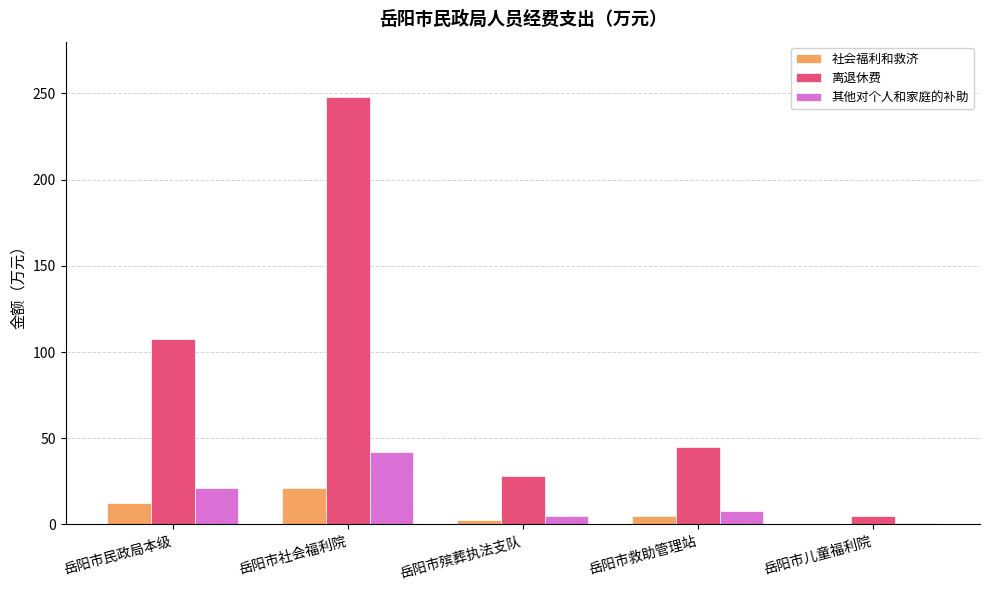

The value of 离退休费 at 岳阳市社会福利院 is 247.8. True or false?

True